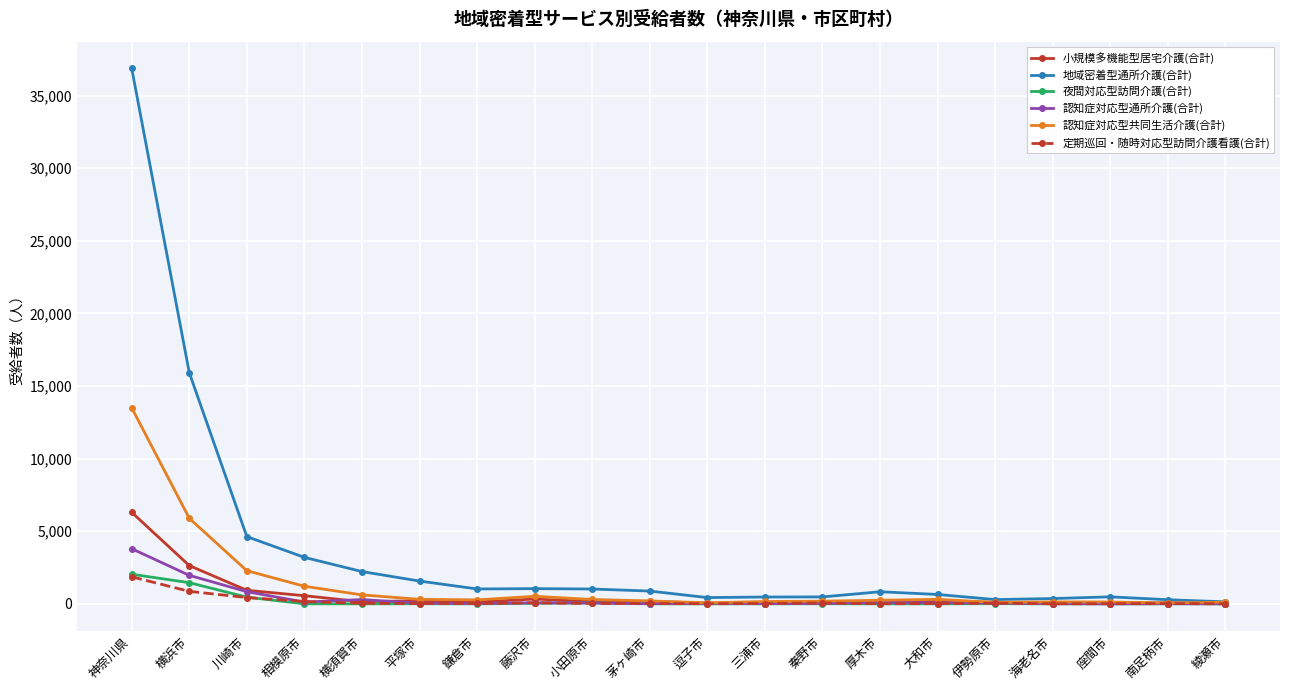

What is the difference between the second highest and second lowest values in the 認知症対応型共同生活介護(合計) series?

5824